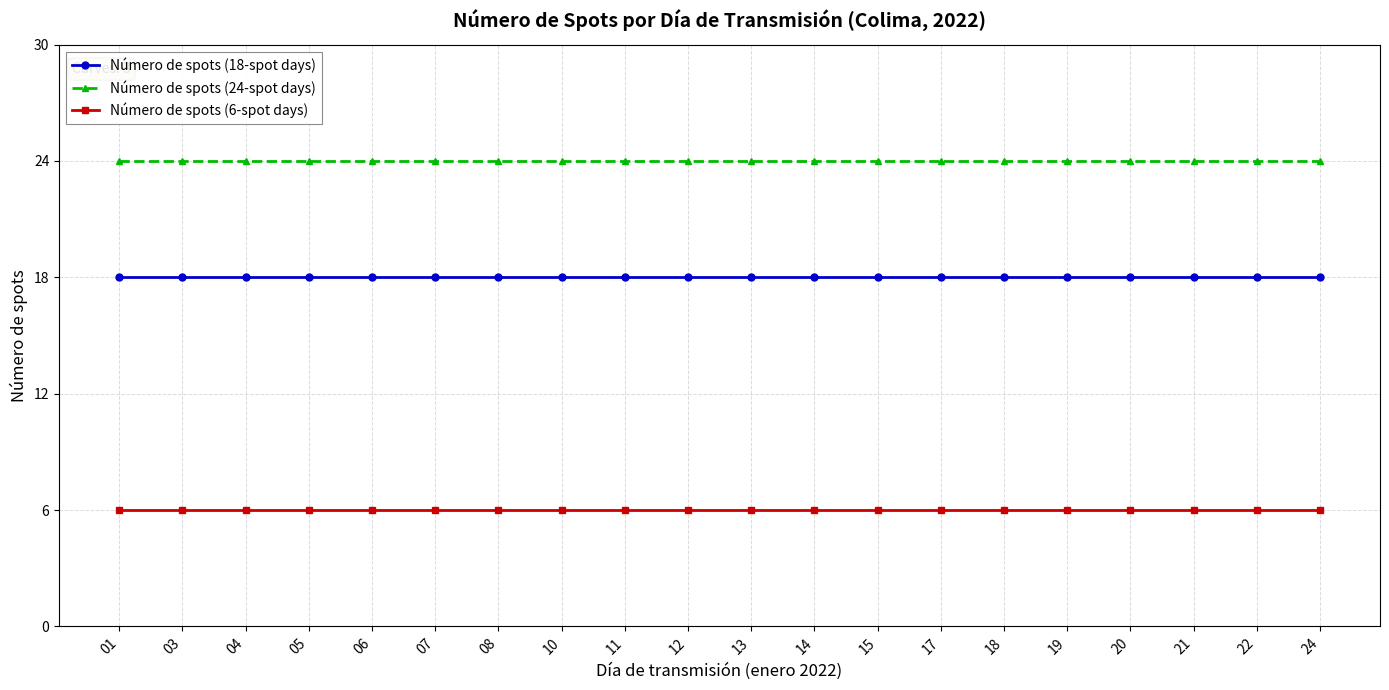

What is the smallest value displayed?

6